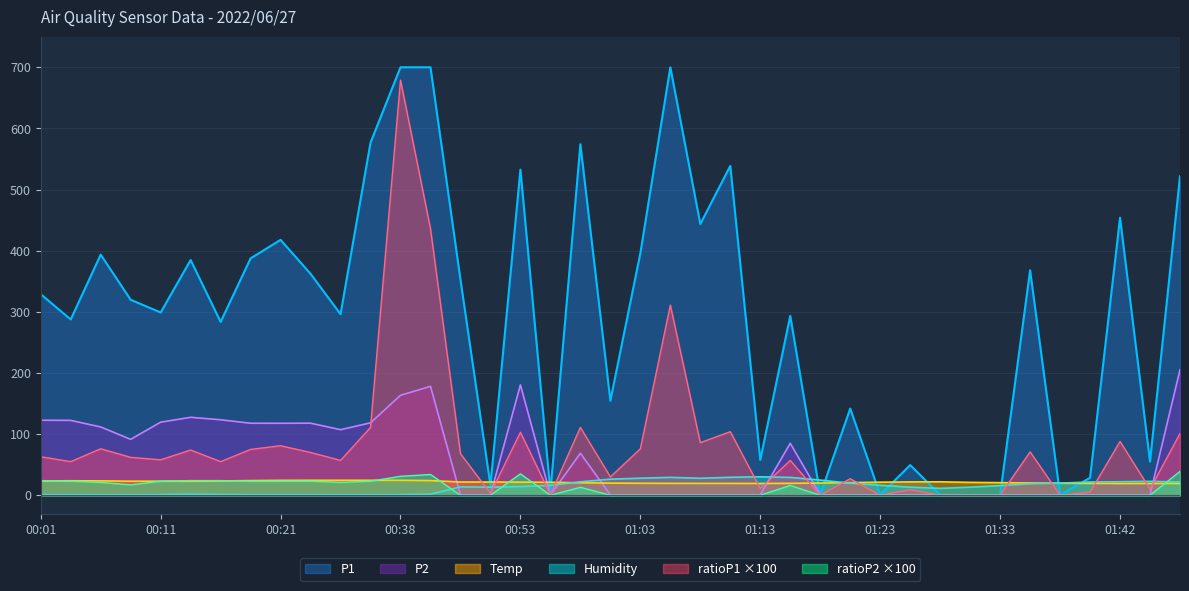

Where do ratioP2 and Temp first cross each other?

00:01 and 00:04